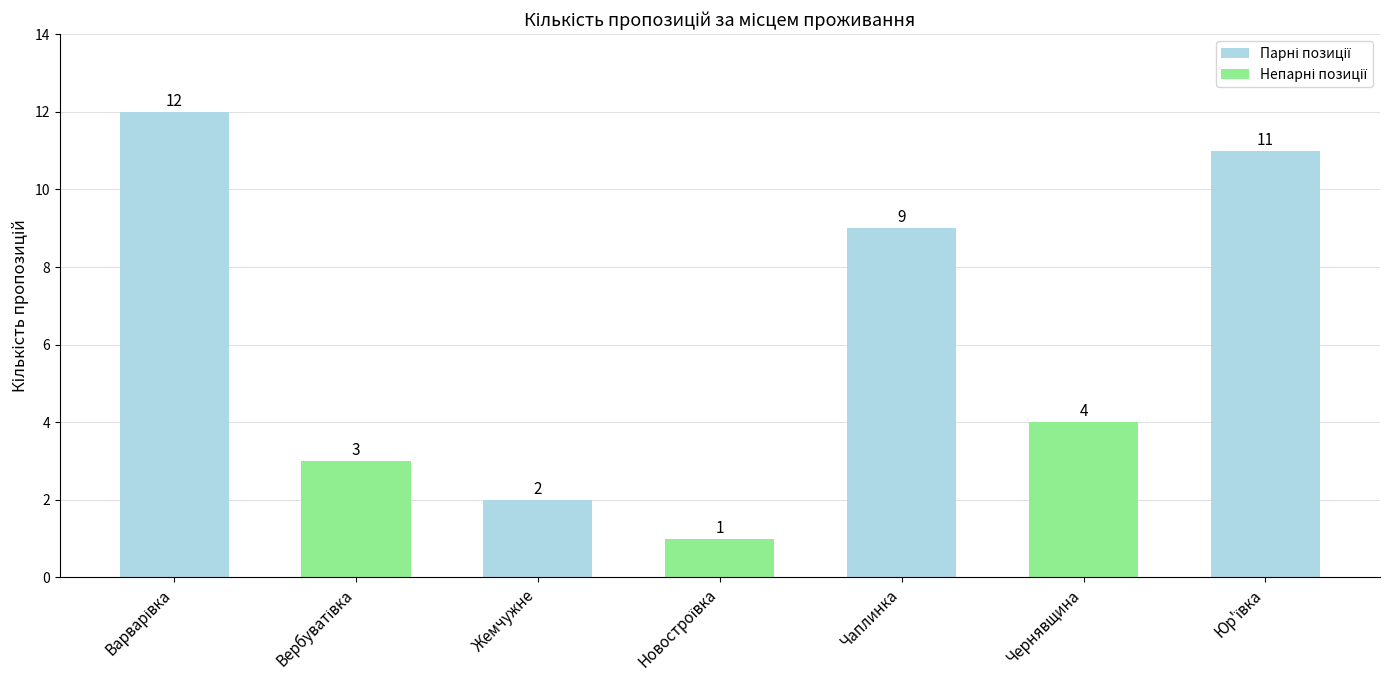

Reading right to left, extract all data points from this chart.

11	4	9	1	2	3	12